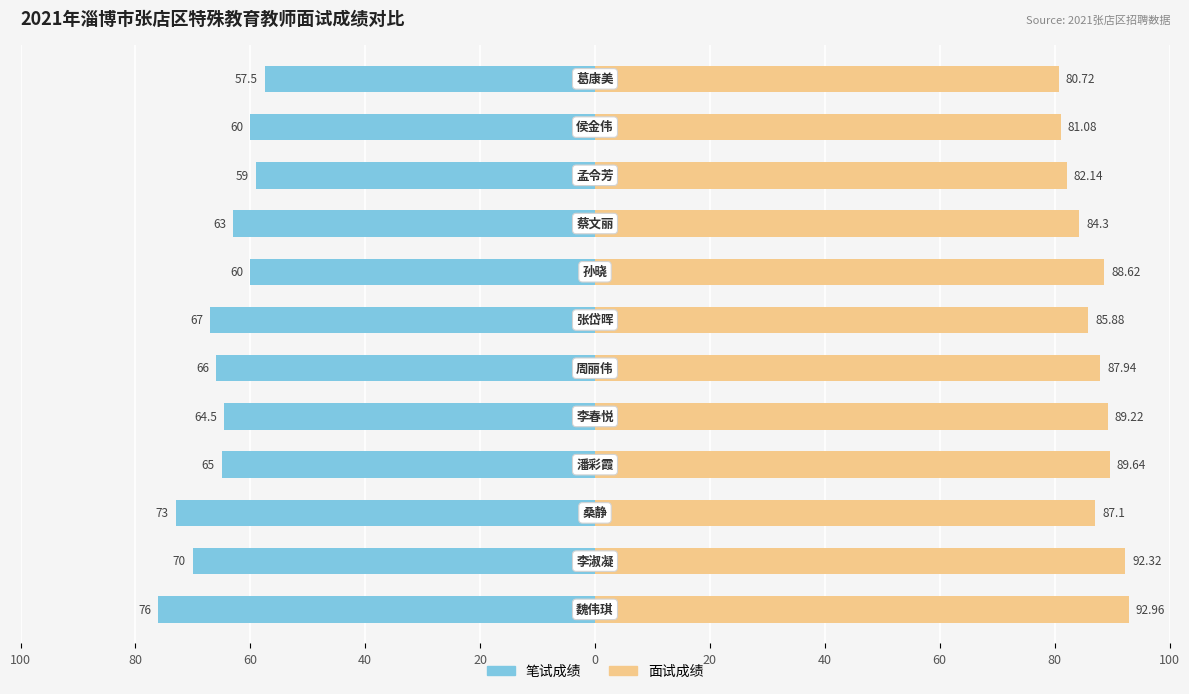

Which series changed the most between 20 and 80?

面试成绩